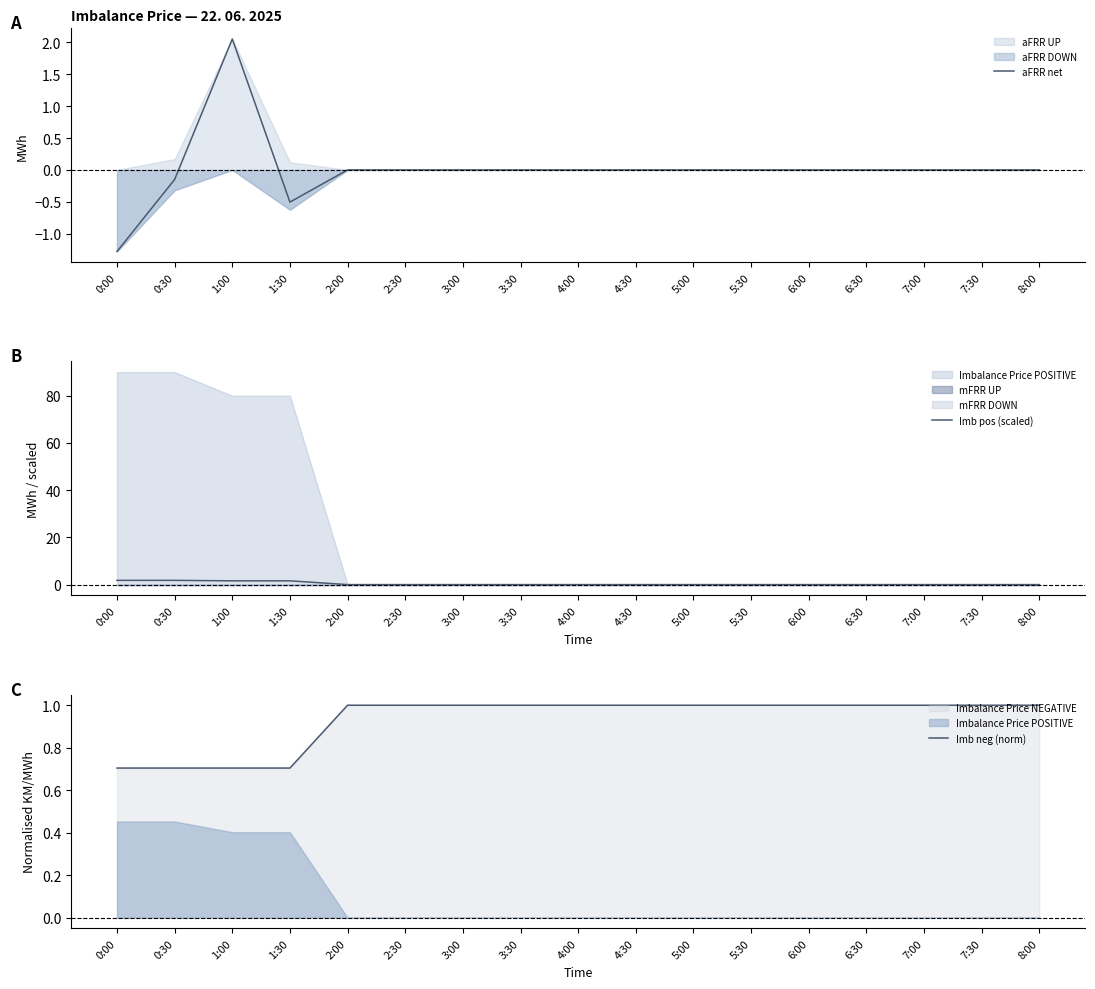

List the series in order of their overall mean, highest first.

Imb neg (norm), Imb pos (scaled), aFRR net